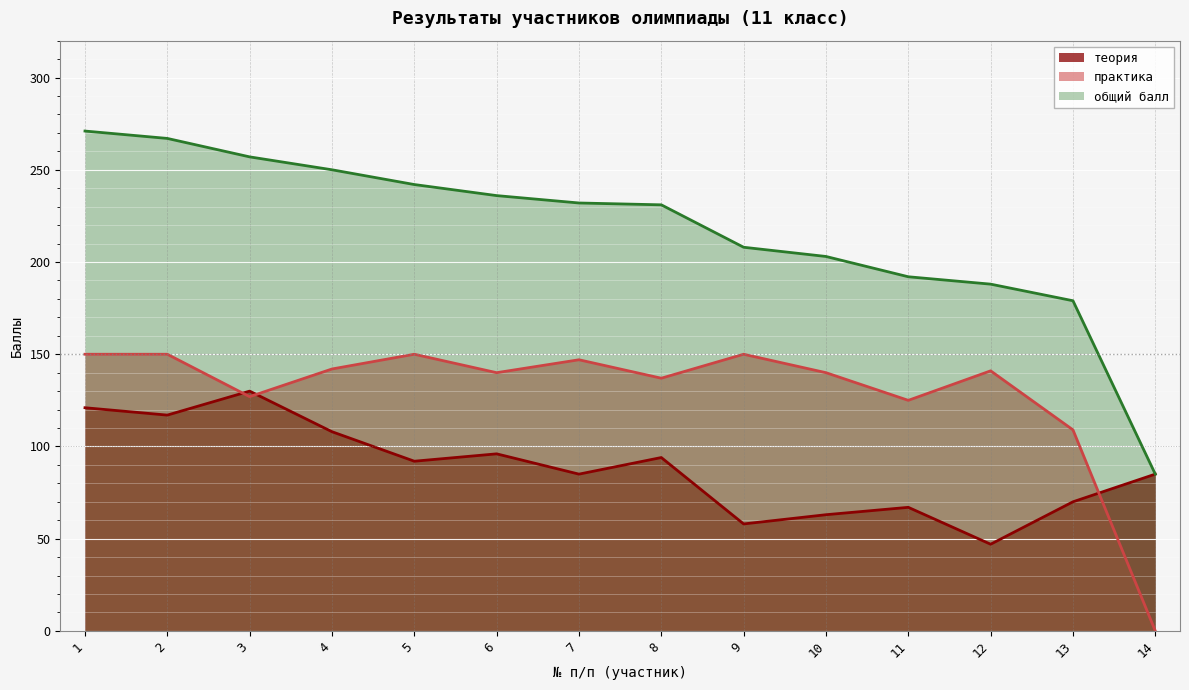

Read the теория value at 3, to the nearest 5.

130